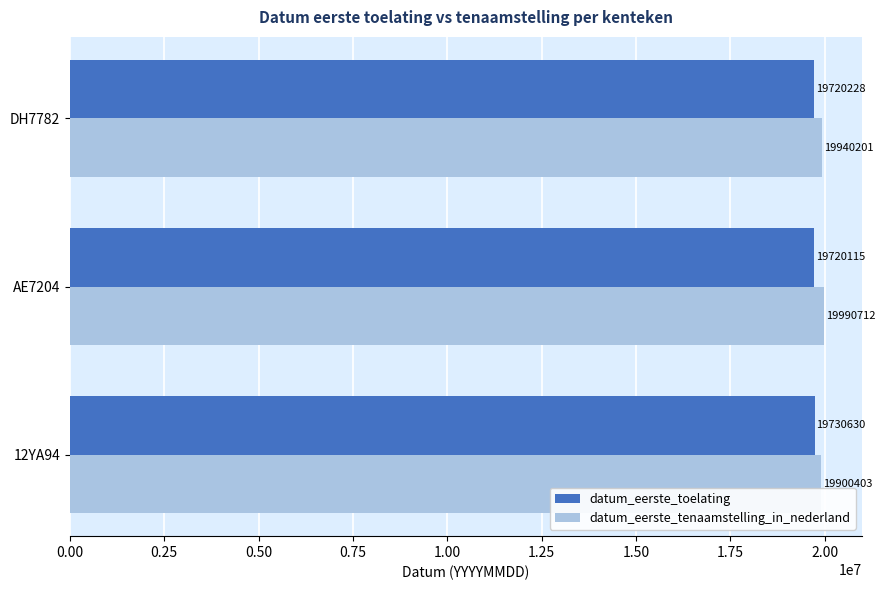

What is the minimum value for datum_eerste_toelating?

19720115